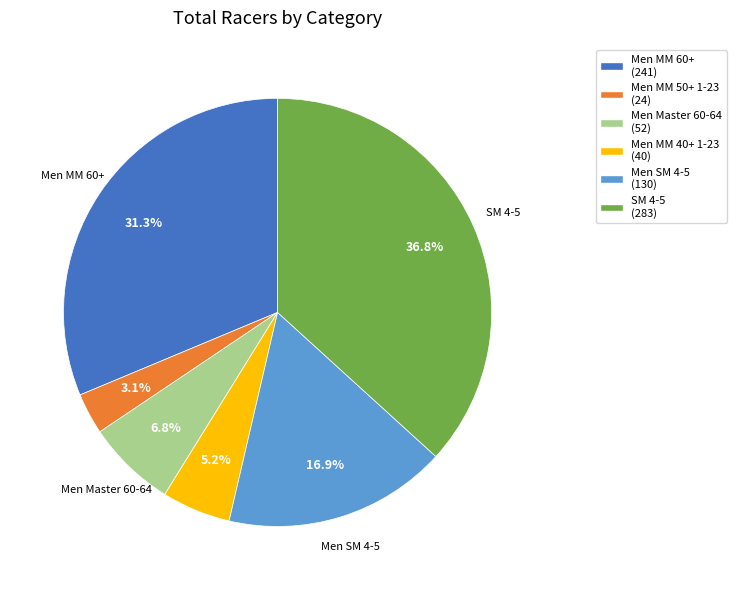

What is the largest slice in the pie chart?

SM 4-5